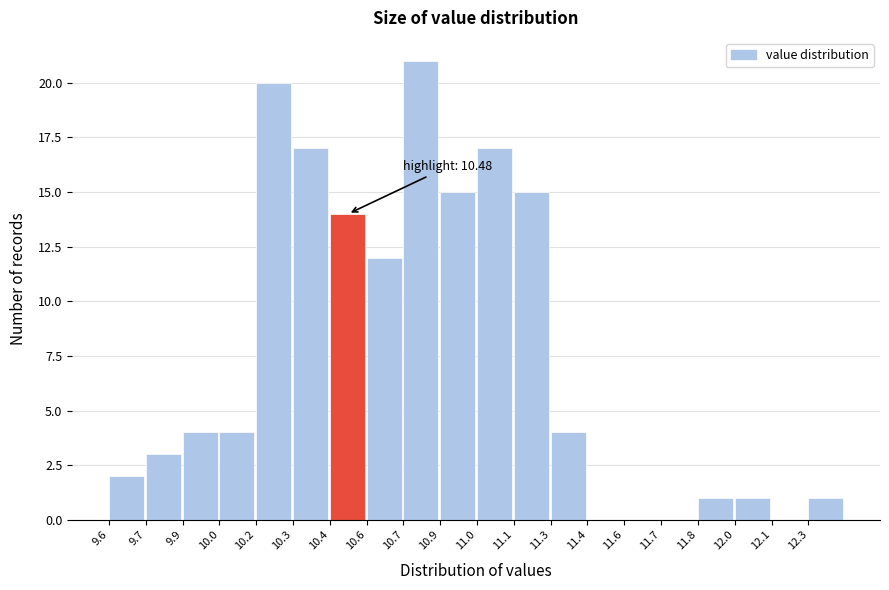

Reading left to right, transcribe all the data shown in this chart.

9.6=2	9.7=3	9.9=4	10.0=4	10.2=20	10.3=17	10.4=14	10.6=12	10.7=21	10.9=15	11.0=17	11.1=15	11.3=4	11.4=0	11.6=0	11.7=0	11.8=1	12.0=1	12.1=0	12.3=1